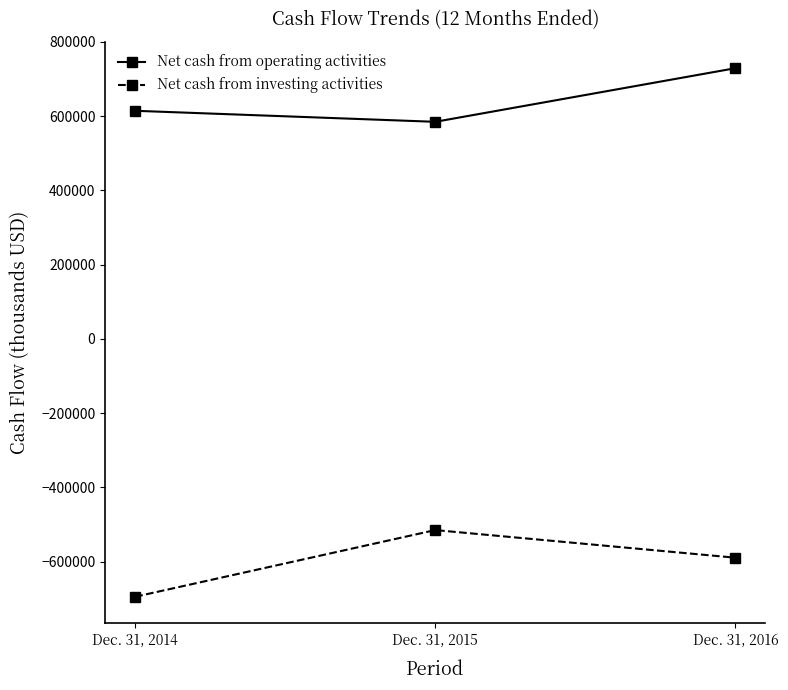

What is the difference between the maximum and minimum values in the Net cash from operating activities series?

144427